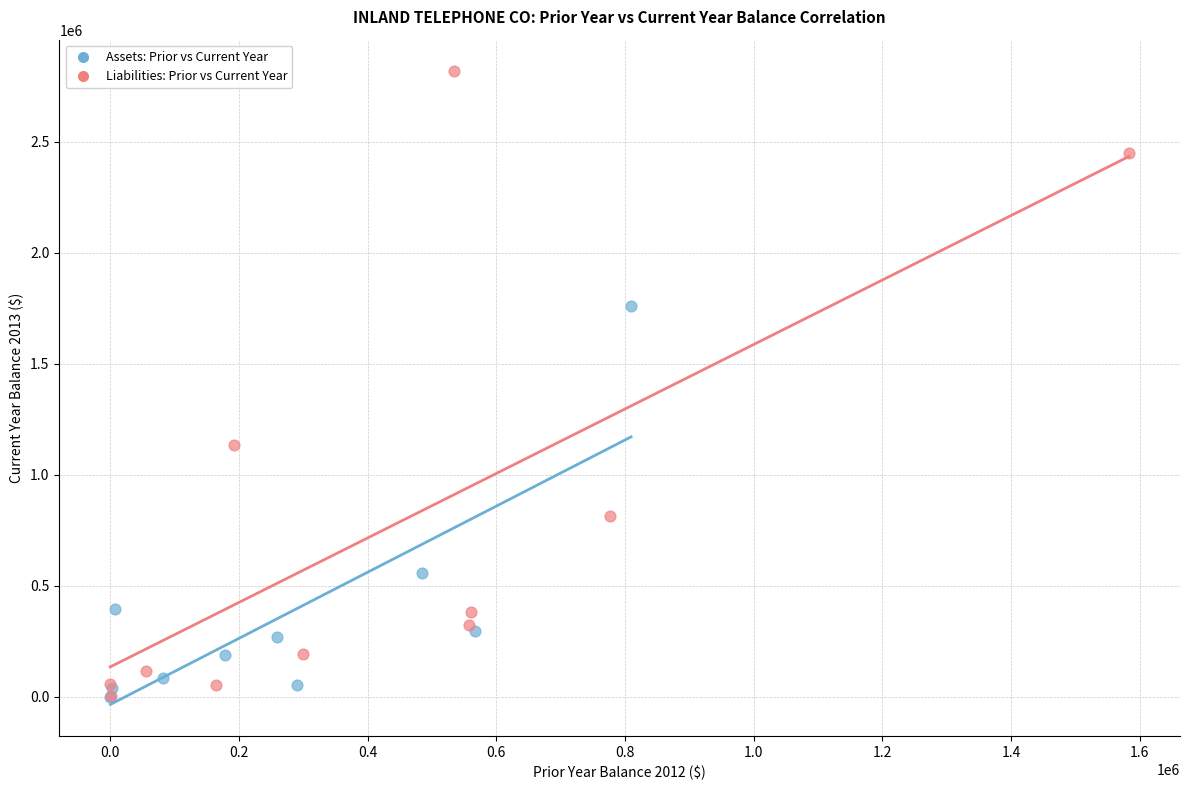

Which series reaches the maximum Y coordinate?

Liabilities: Prior vs Current Year